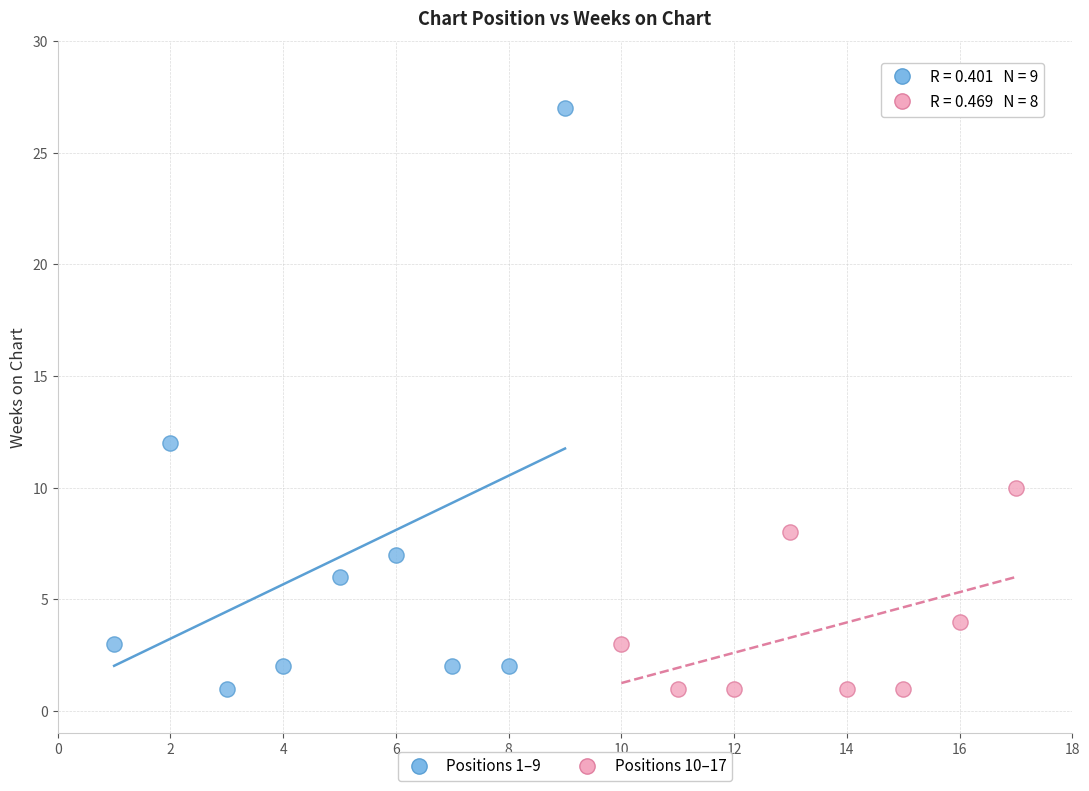

Which series has the widest spread of Y values?

Positions 1–9